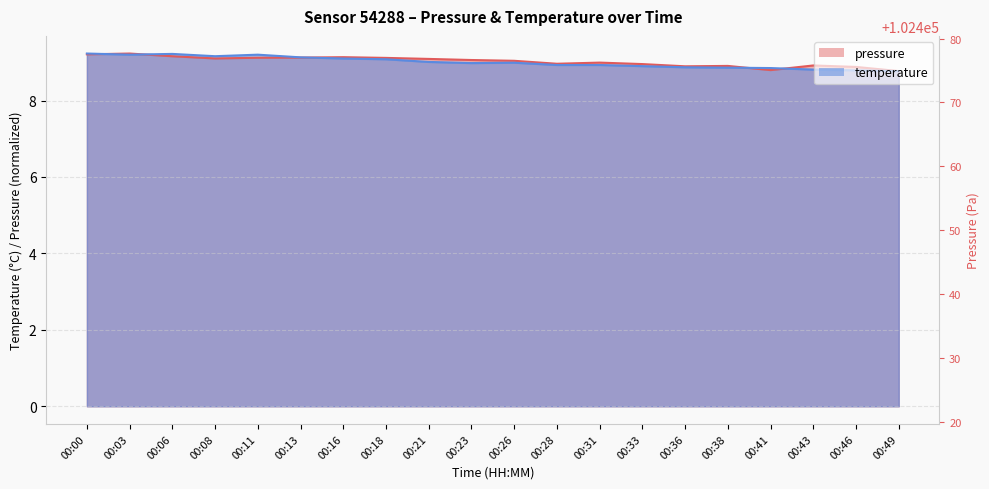

How many categories are shown in the chart?

20